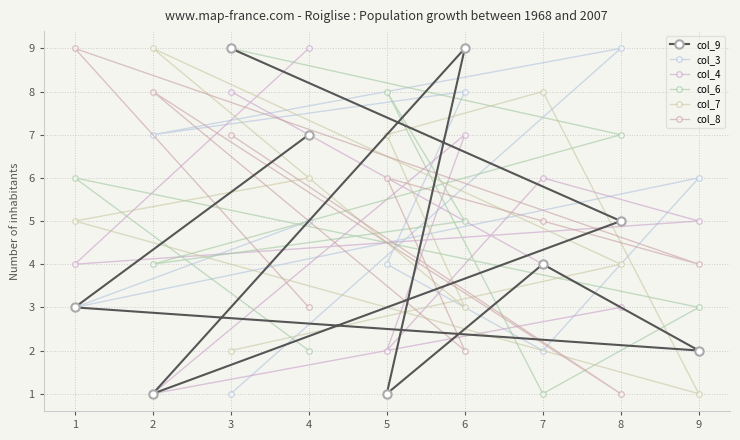

Rank the categories by col_6 value from highest to lowest.

3, 5, 8, 1, 6, 2, 9, 4, 7